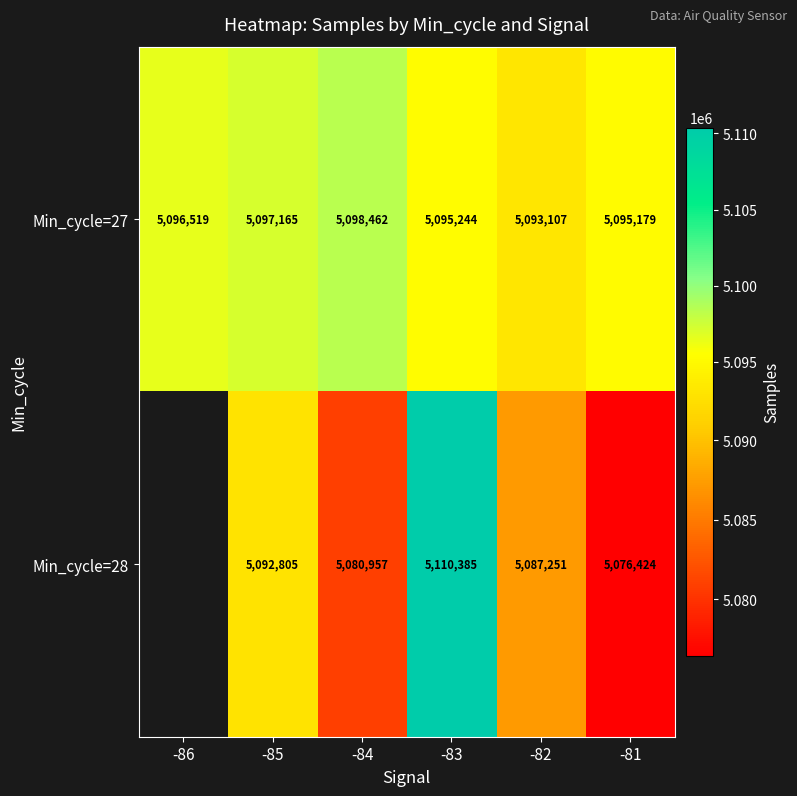

Which category has the lowest value across all series?

-81